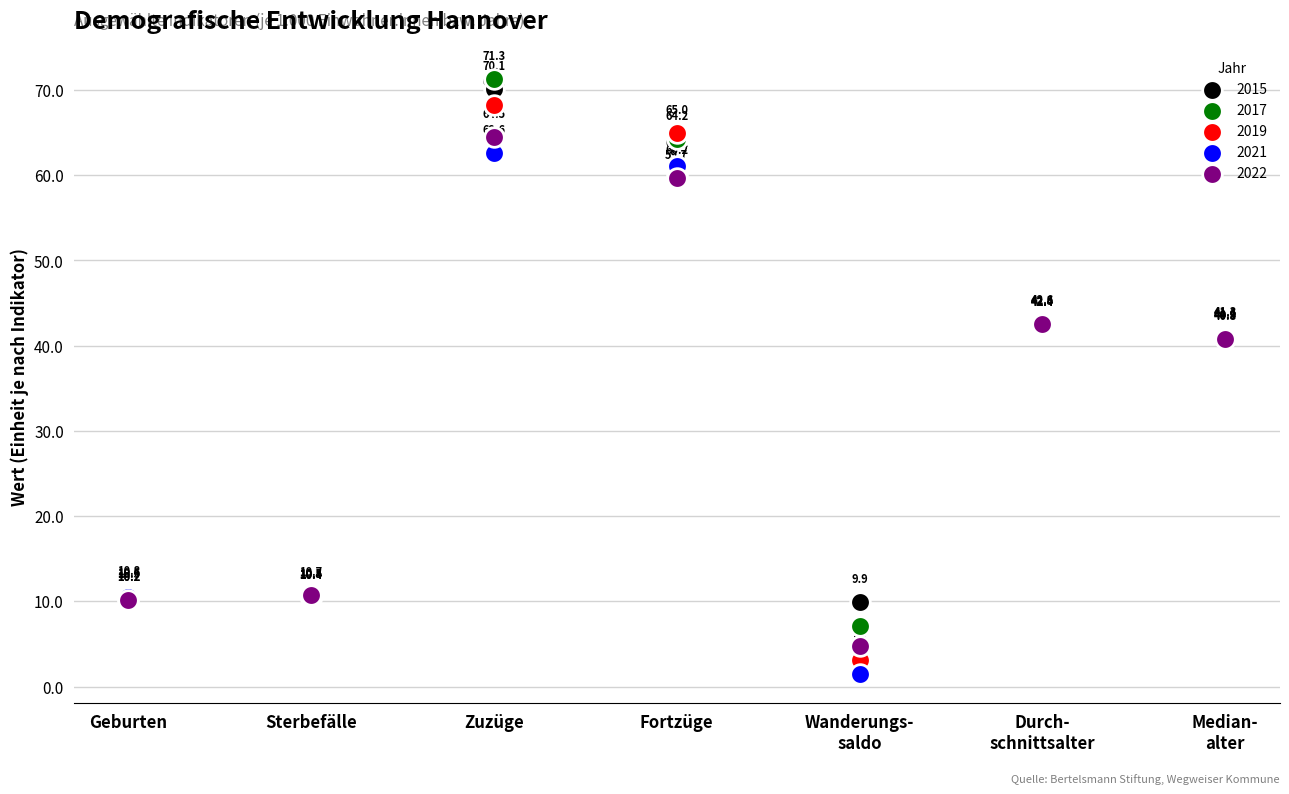

Which series reaches the maximum Y coordinate?

2017